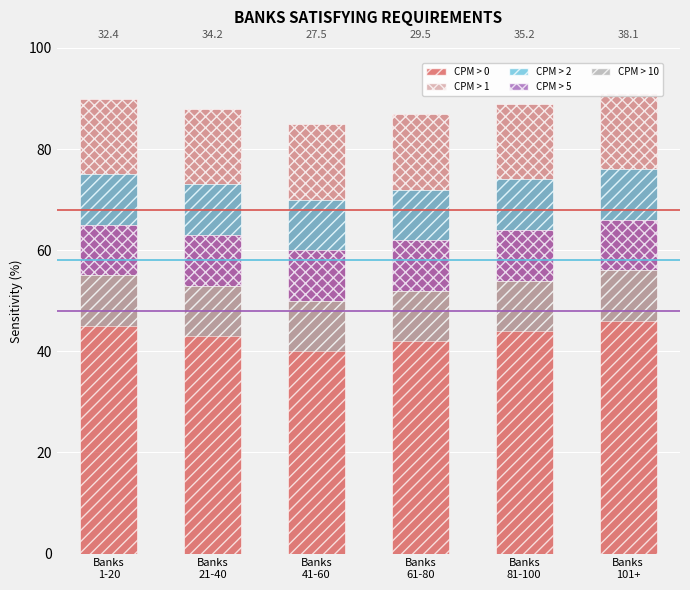

What position from the left is Banks
61-80?

4